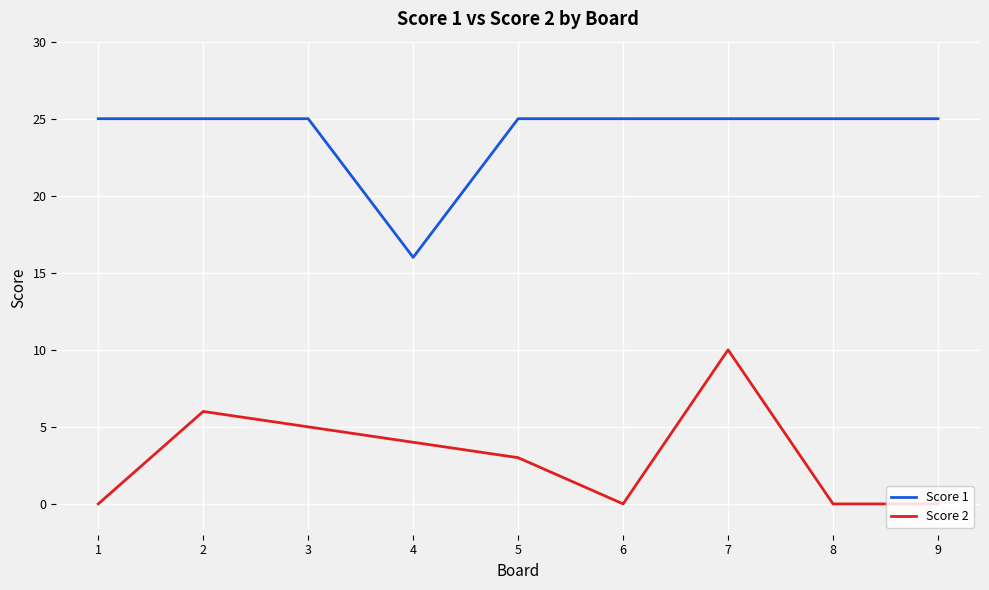

Read the Score 1 value at 1.

25